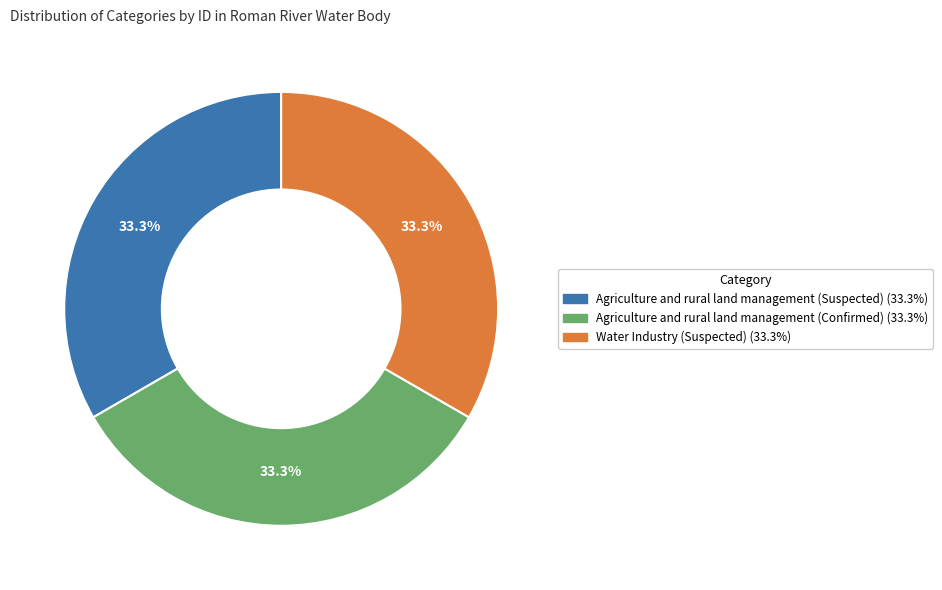

Combined, do Agriculture and rural land management (Confirmed) and Water Industry (Suspected) account for over 50%?

Yes